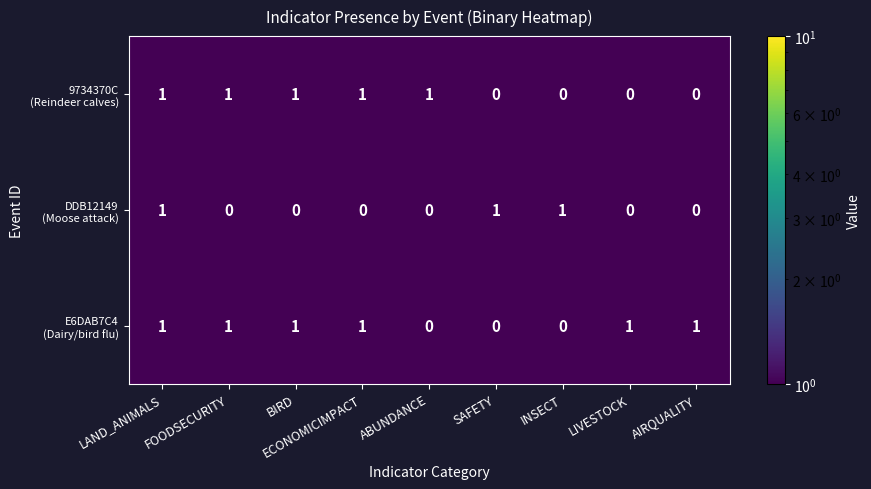

At how many categories does at least one series exceed 0?

9